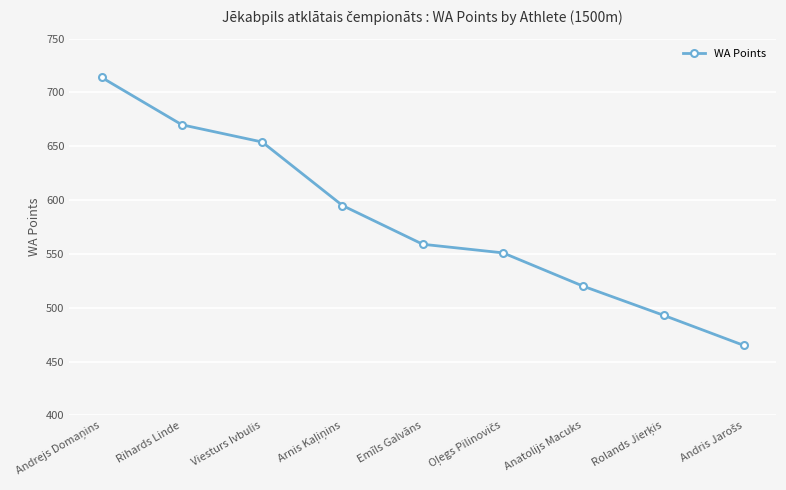

What is the value of the 9th point from the left?

465